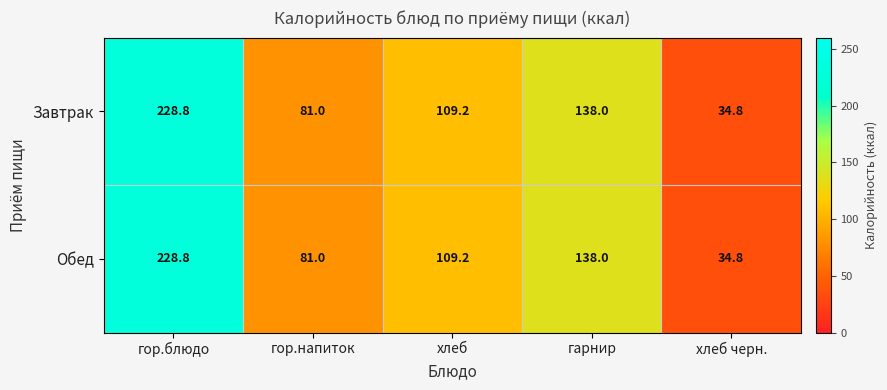

What is the difference between the maximum and minimum values in the Обед series?

194.0